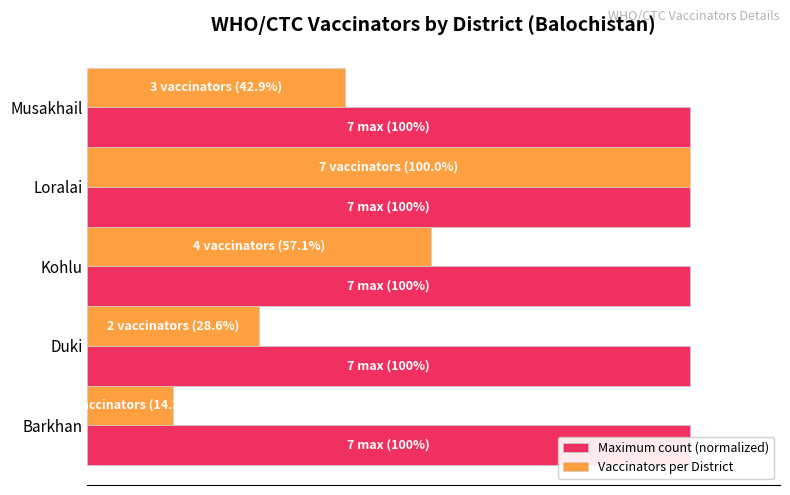

Reading left to right, extract all data points from this chart.

Maximum count (normalized): 0.5	0.5	0.5	0.5	0.5
Vaccinators per District: 14.3	28.6	57.1	100.0	42.9